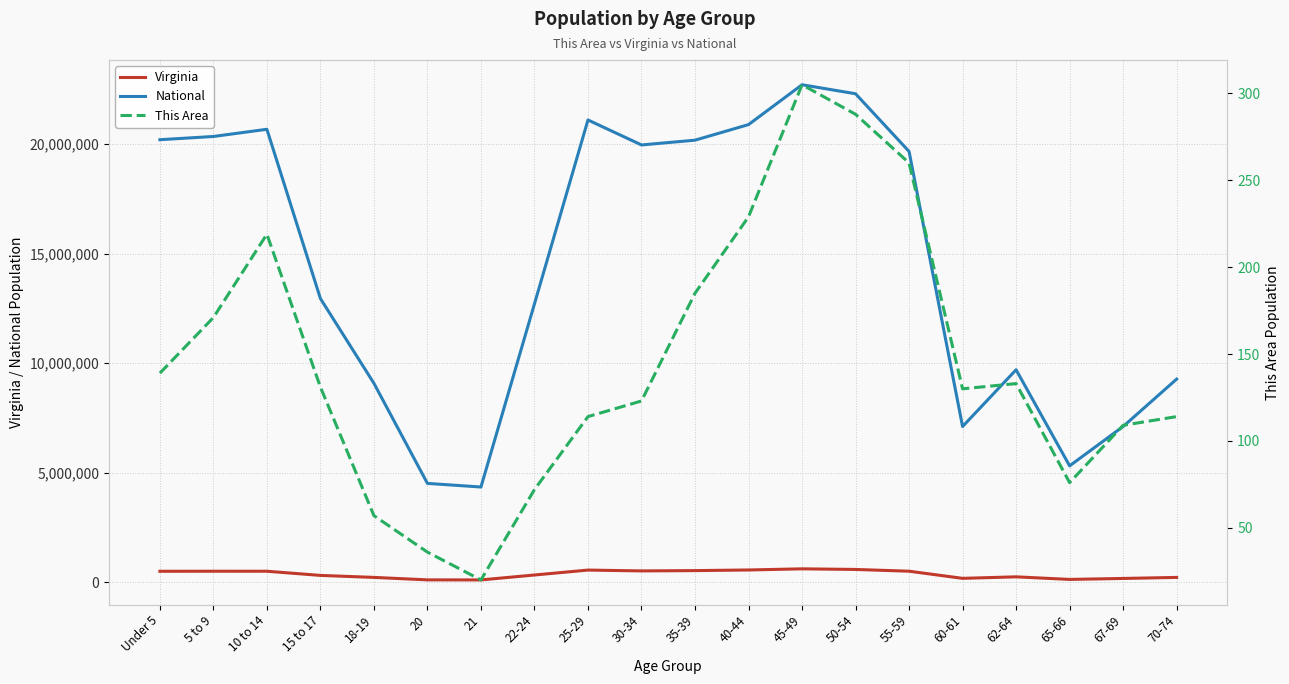

What is the minimum value shown in the chart?

20